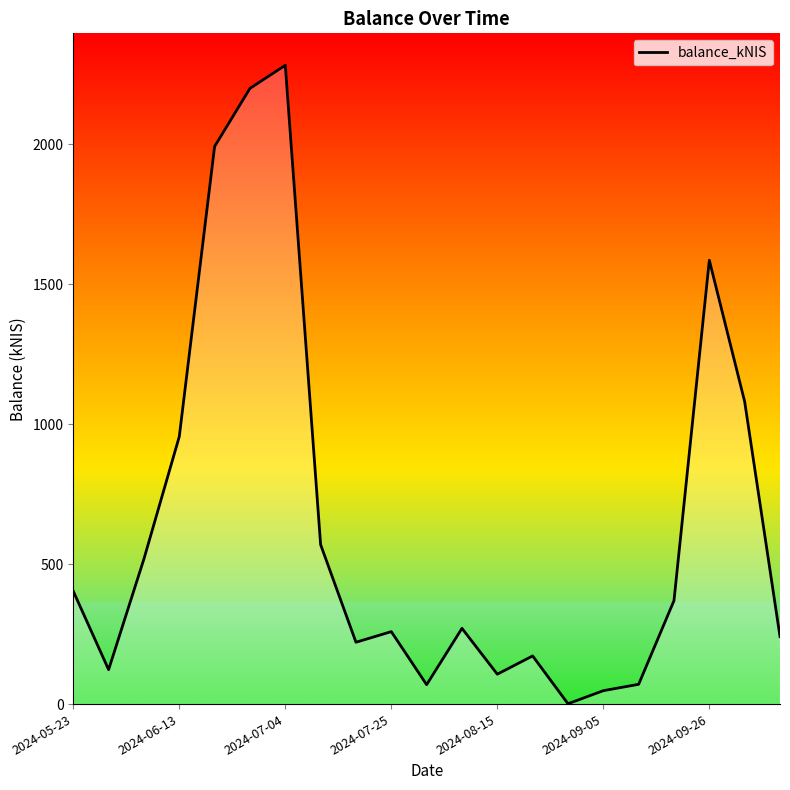

What is the maximum value shown in the chart?

2282.6